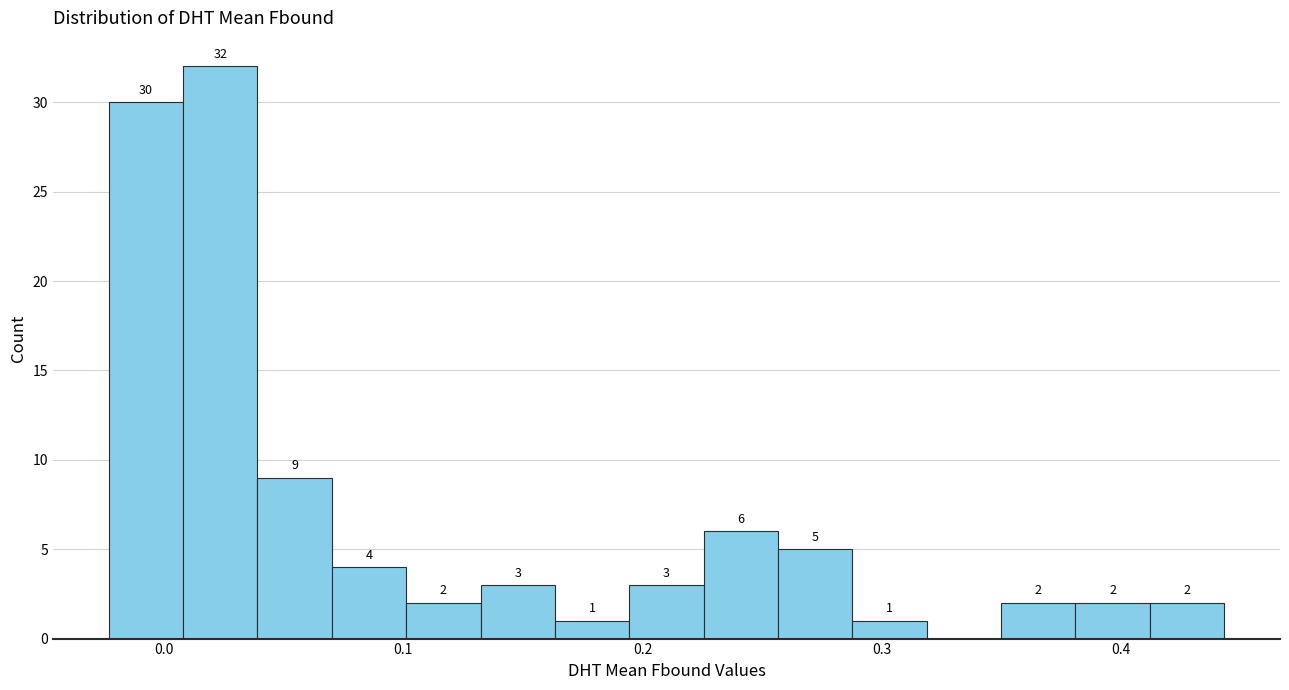

Read against the x-axis, roughly where is the centre of the tallest bar?

0.02